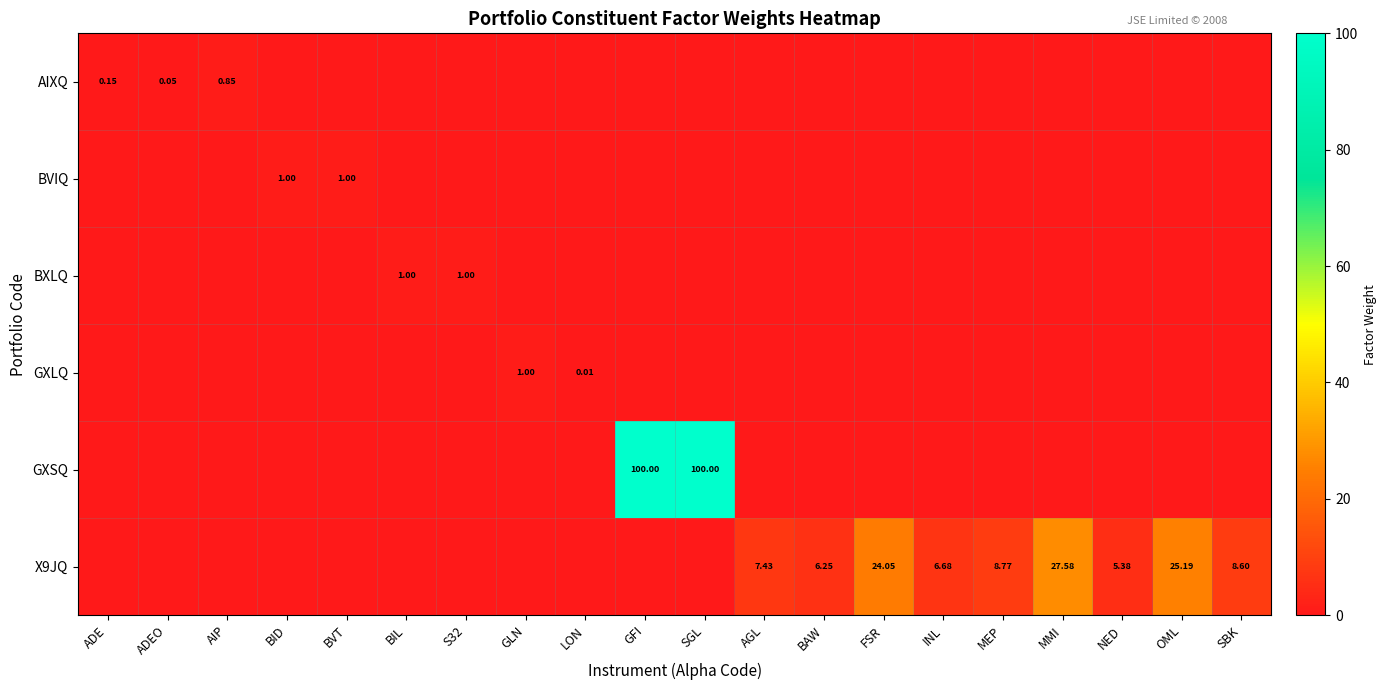

The value of BXLQ at ADEO is 0.0. True or false?

True